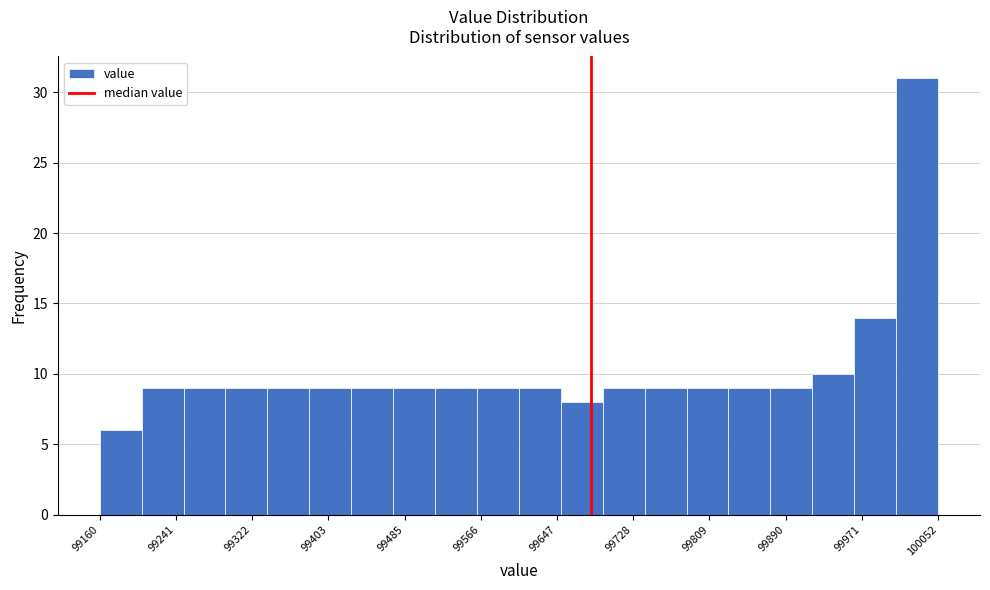

Reading left to right, transcribe this chart: for each bar, give the range it covers on the x-axis and its height. Neither the bar edges nor the heights are printed on the chart, so give them approximately, as read against the axes.

99160 to 99200: 6
99200 to 99250: 9
99250 to 99290: 9
99290 to 99340: 9
99340 to 99380: 9
99380 to 99430: 9
99430 to 99470: 9
99470 to 99520: 9
99520 to 99560: 9
99560 to 99610: 9
99610 to 99650: 9
99650 to 99700: 8
99700 to 99740: 9
99740 to 99780: 9
99780 to 99830: 9
99830 to 99870: 9
99870 to 99920: 9
99920 to 99960: 10
99960 to 100010: 14
100010 to 100050: 31